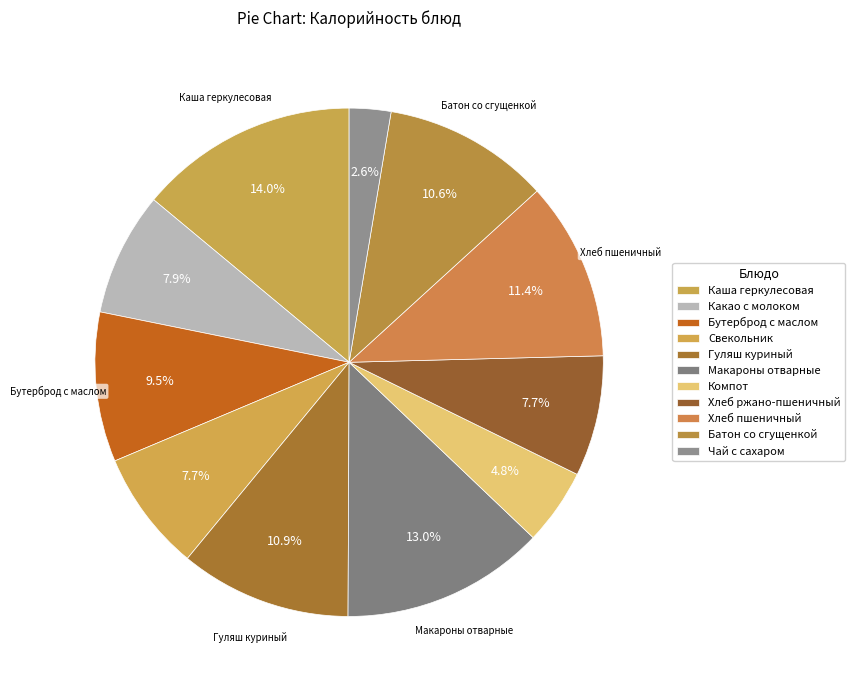

How many slices are in this pie chart?

11